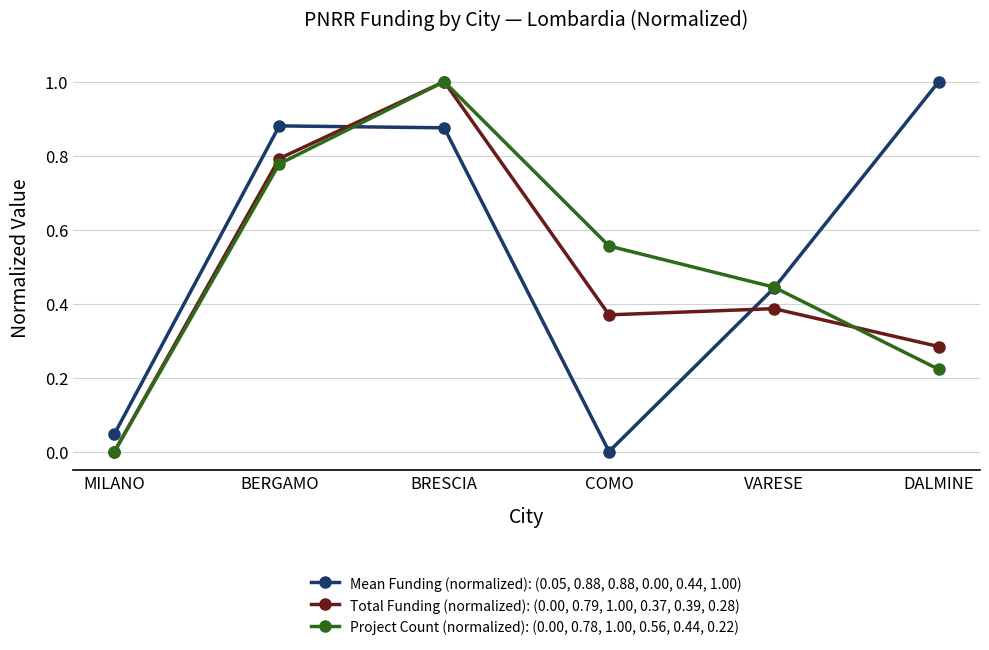

What is the label of the 5th point from the left?

VARESE